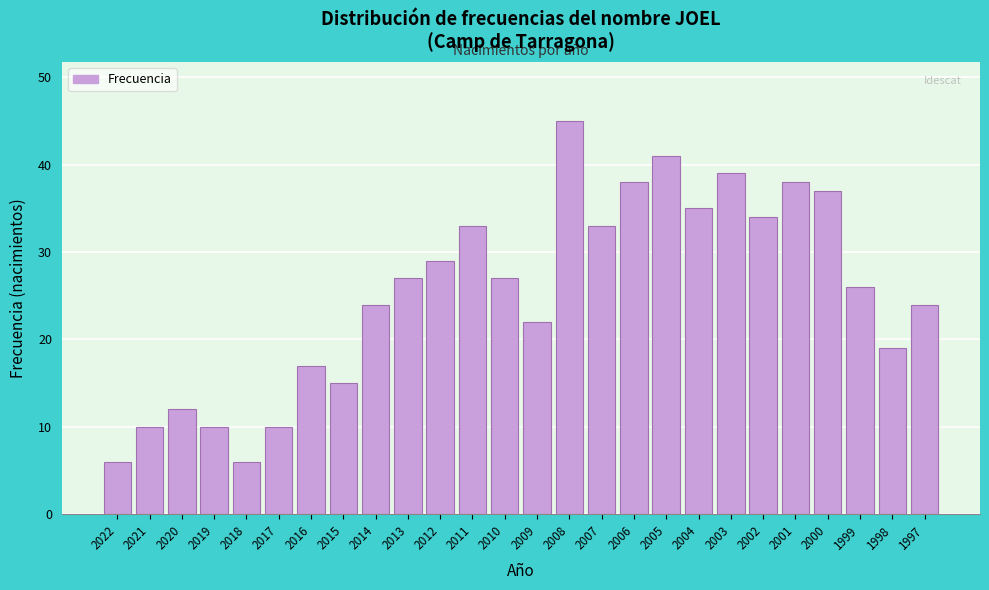

Reading left to right, list all the values displayed in this chart.

6	10	12	10	6	10	17	15	24	27	29	33	27	22	45	33	38	41	35	39	34	38	37	26	19	24